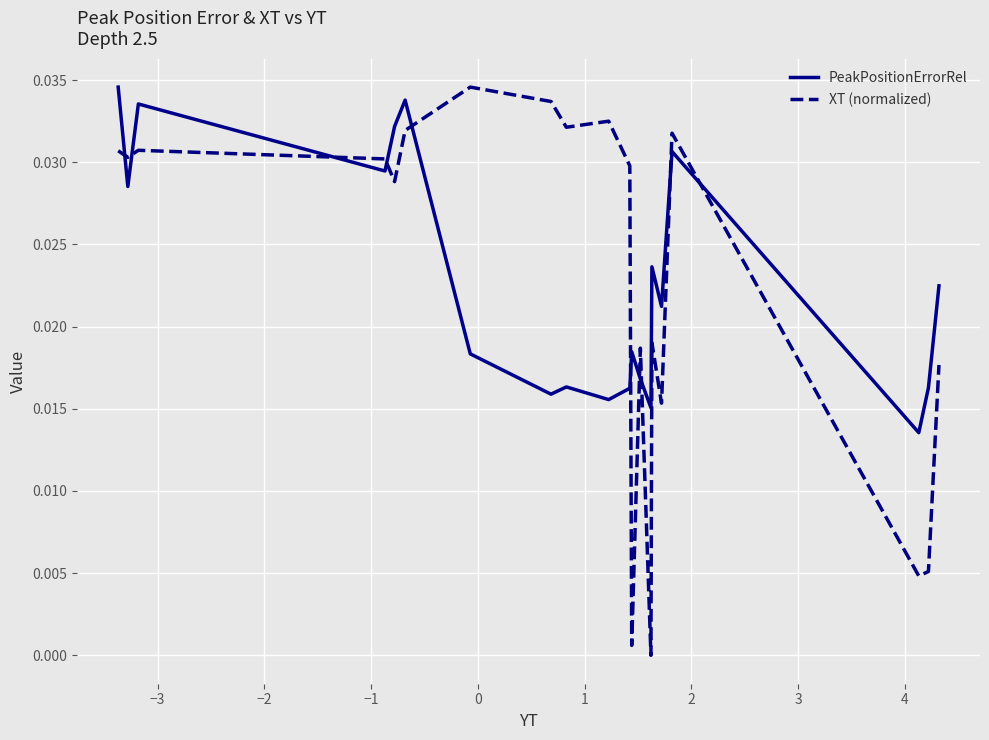

True or false: XT (normalized) and PeakPositionErrorRel intersect in this chart.

True